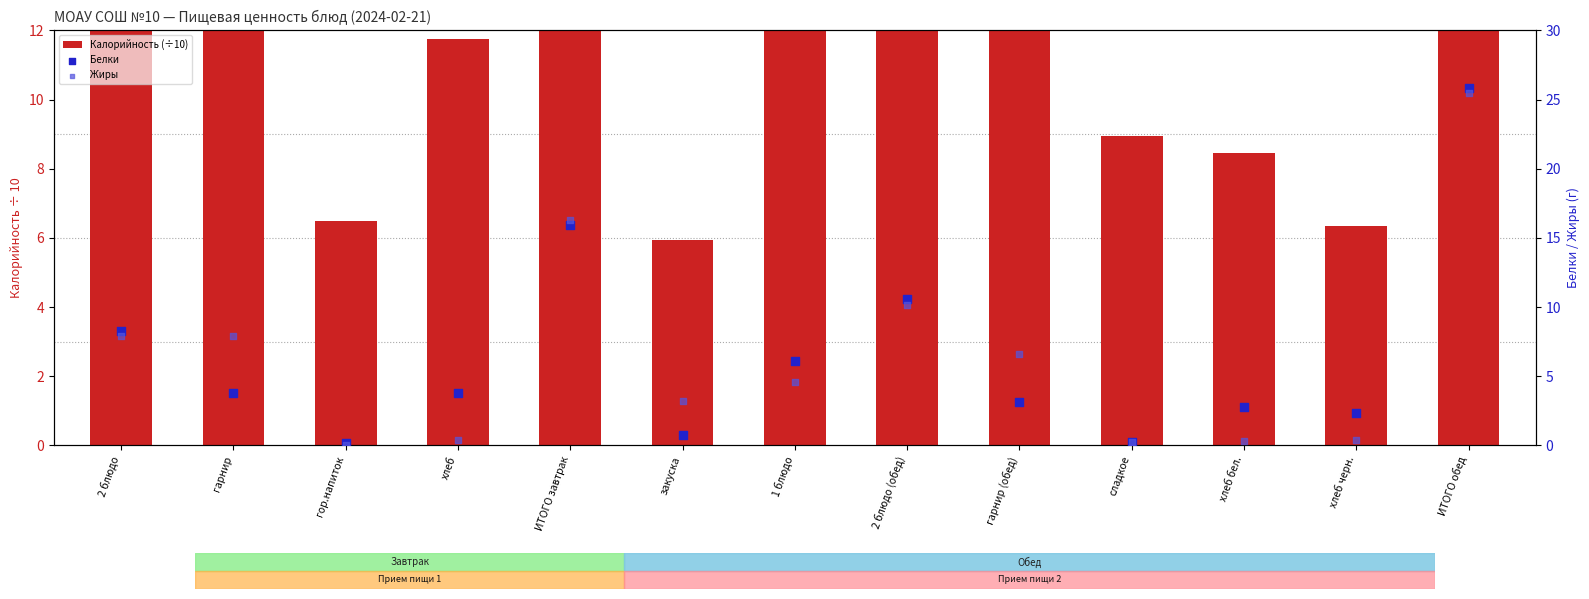

Which series reaches the minimum Y coordinate?

Жиры